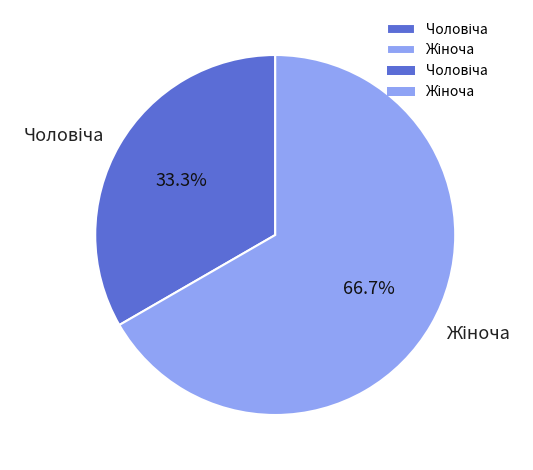

Is there any slice that represents more than half of the pie?

Yes